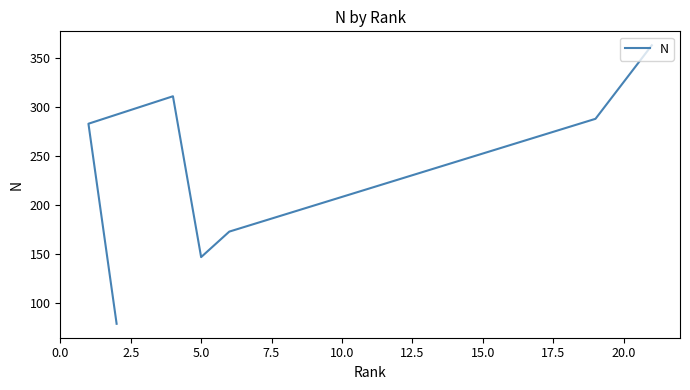

Approximately how many times larger is the value at 15.0 compared to 2.5?

1.3